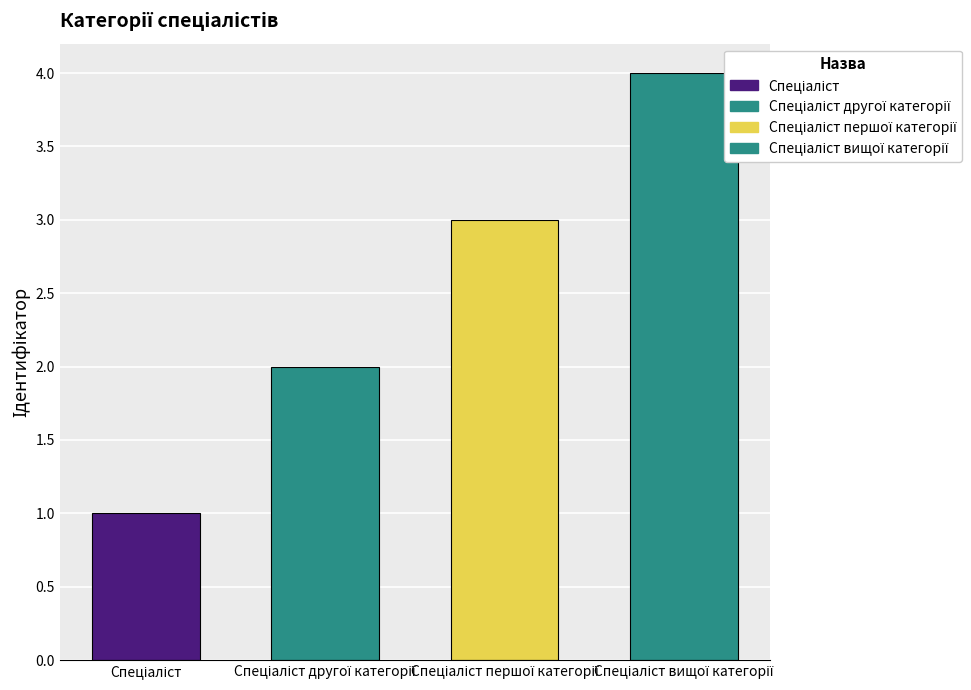

Which category has the highest value across all series?

Спеціаліст вищої категорії